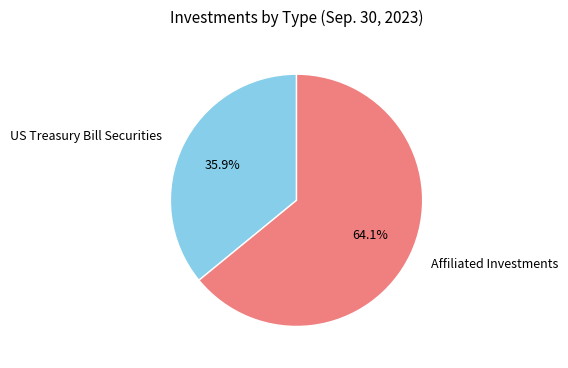

Between US Treasury Bill Securities and Affiliated Investments, which is larger?

Affiliated Investments